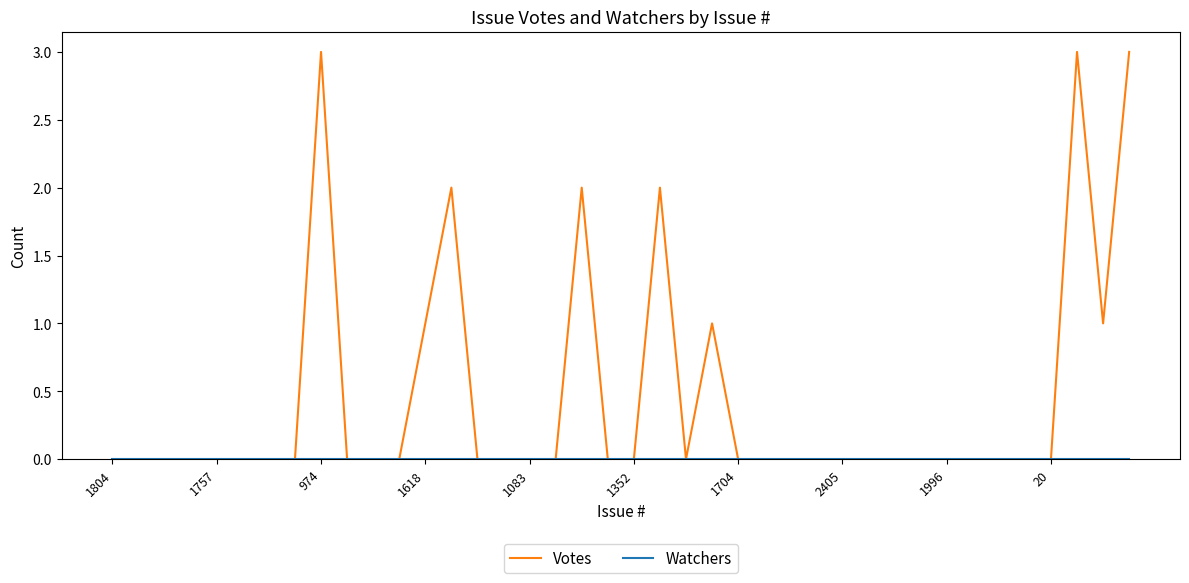

Which series has the largest total across all categories?

Votes